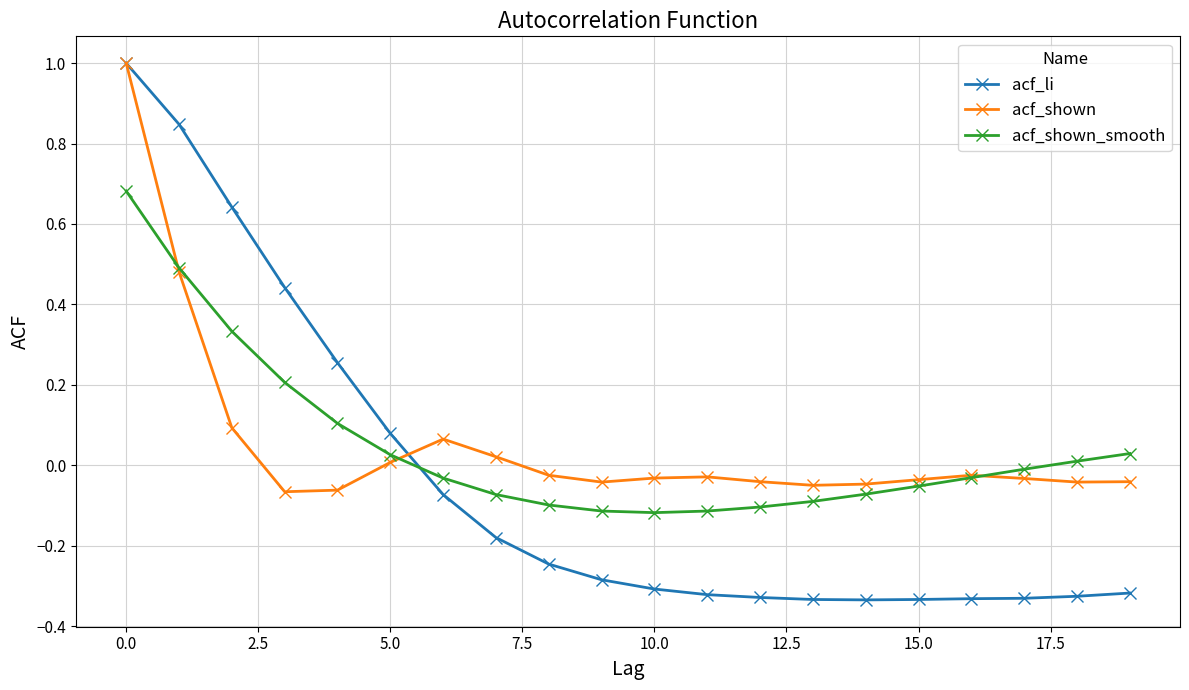

How many positive values does the acf_shown series have?

6